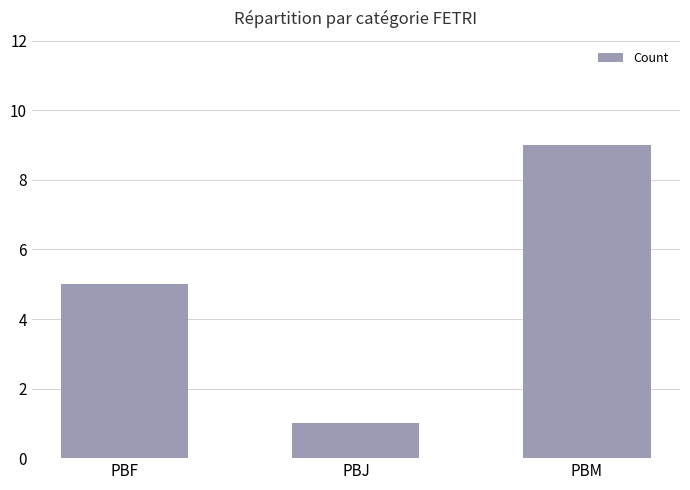

What is the greatest value displayed?

9